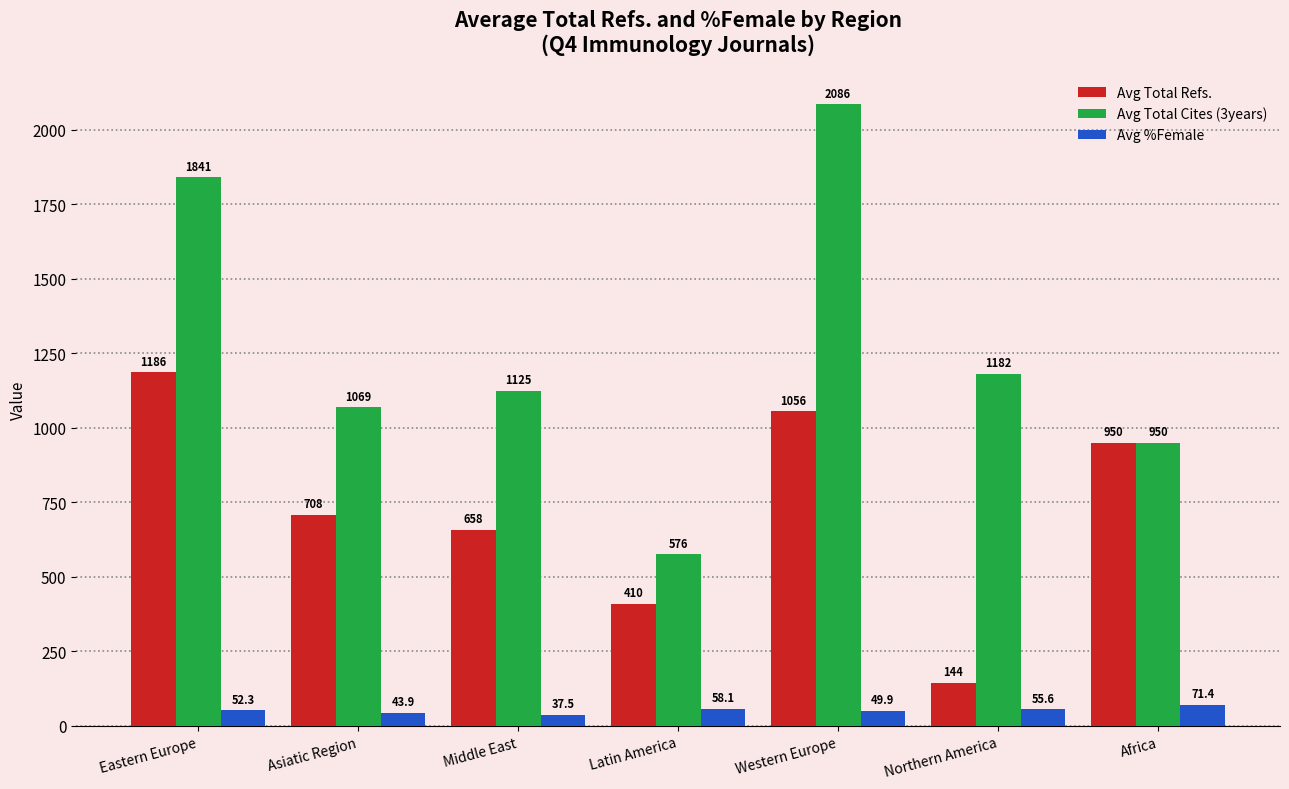

What is the total value across all series at Western Europe?

3191.9